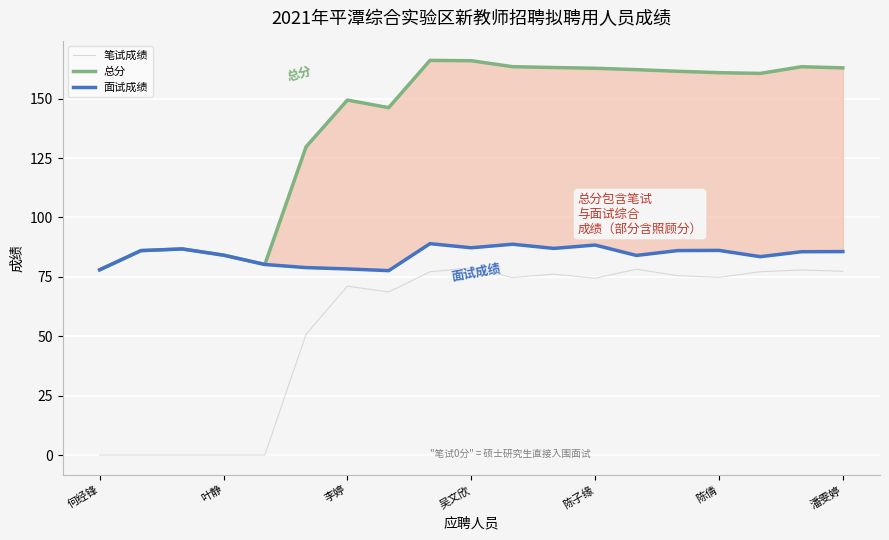

What is the average value of the 总分 series?

138.6